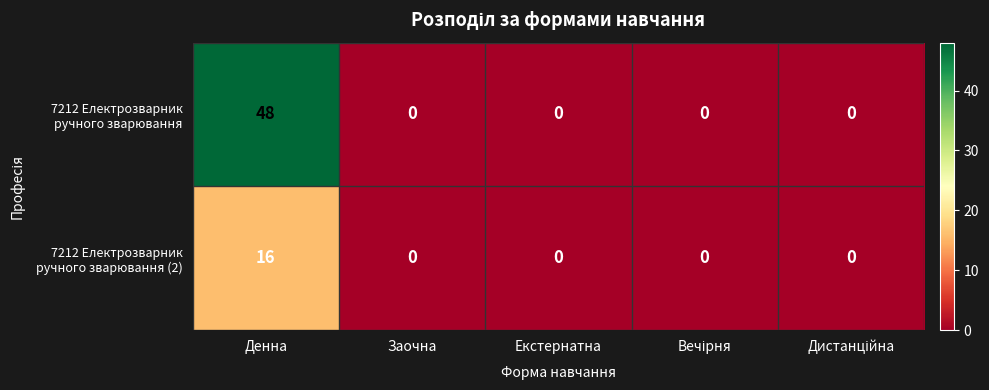

What is the total value across all series at Денна?

64